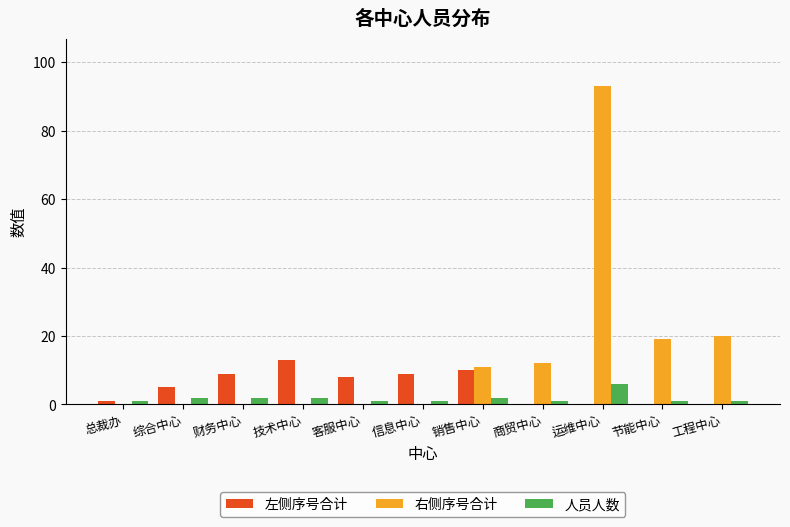

Are the bars horizontal?

No